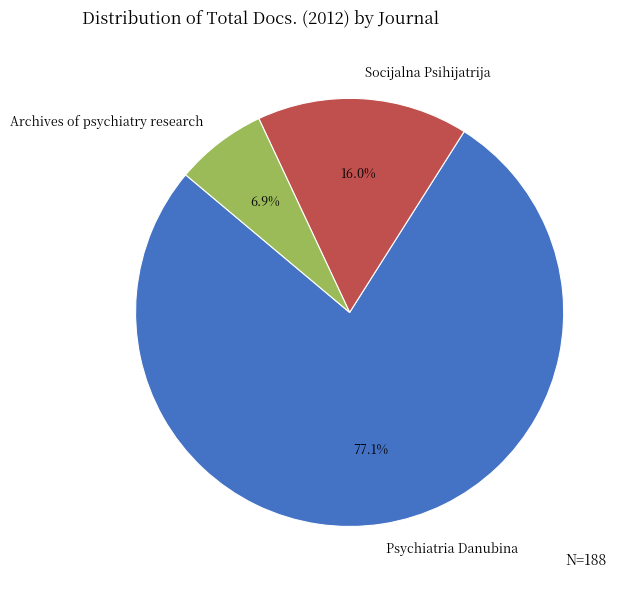

What is the total percentage of Archives of psychiatry research and Psychiatria Danubina?

84.0%